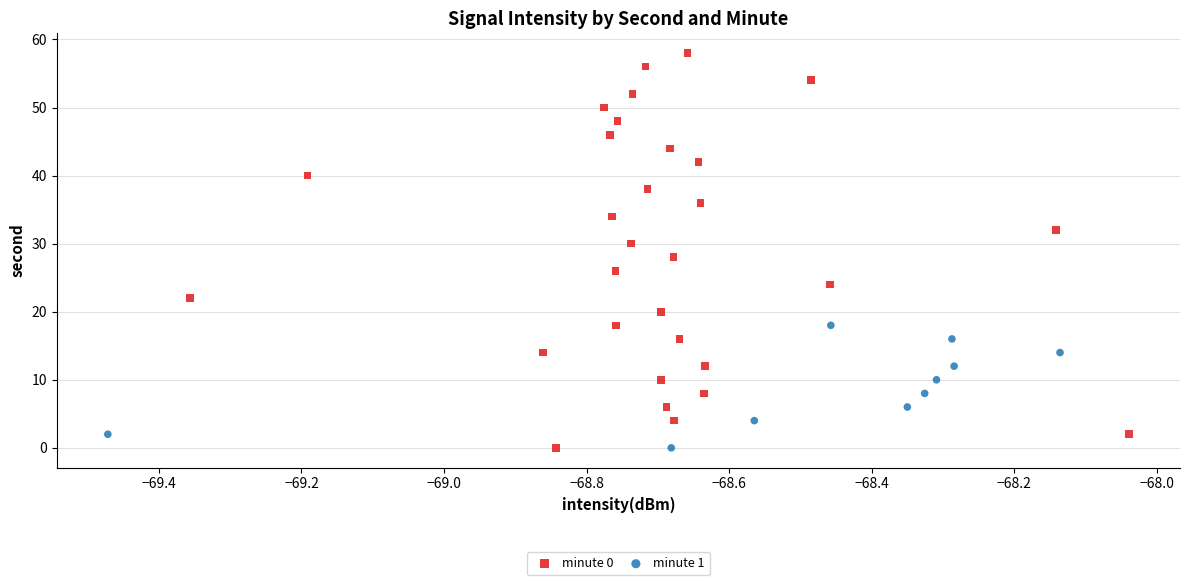

Which series has the widest spread of Y values?

minute 0